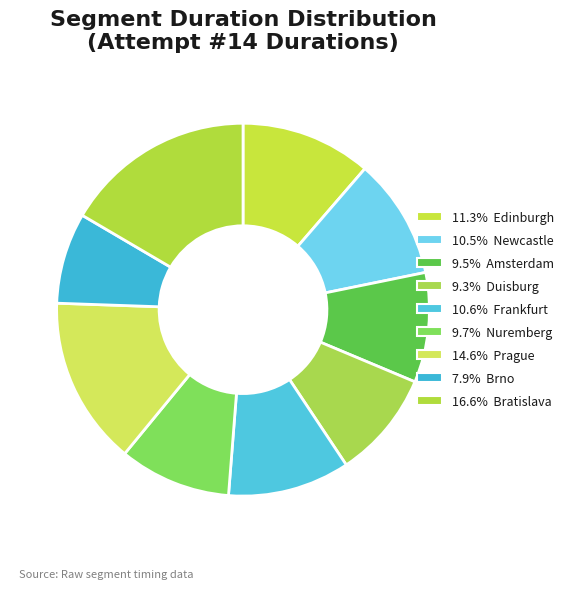

How many segments does this pie chart have?

9